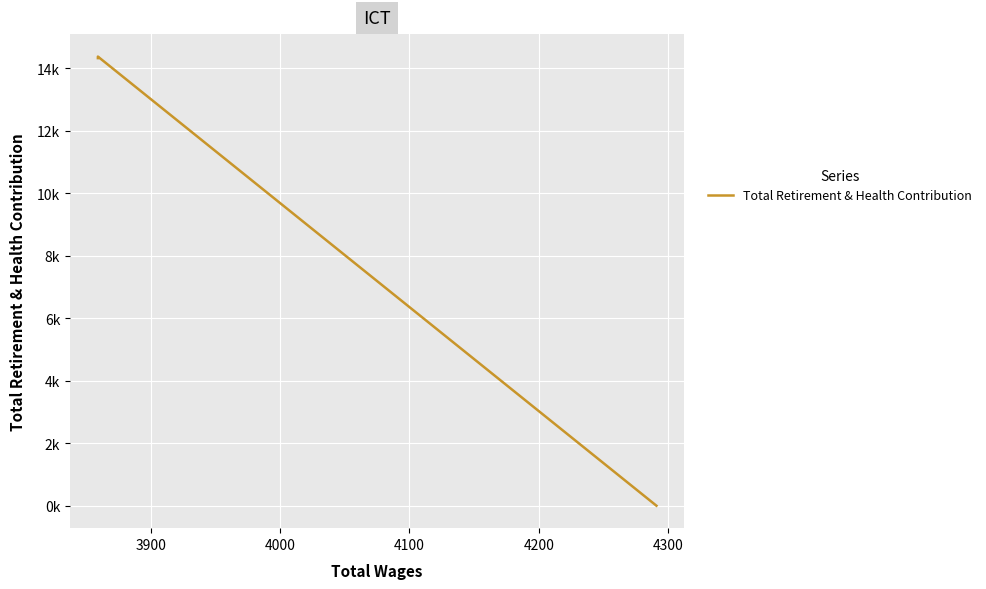

At which label is the value closest to 7185?

4100